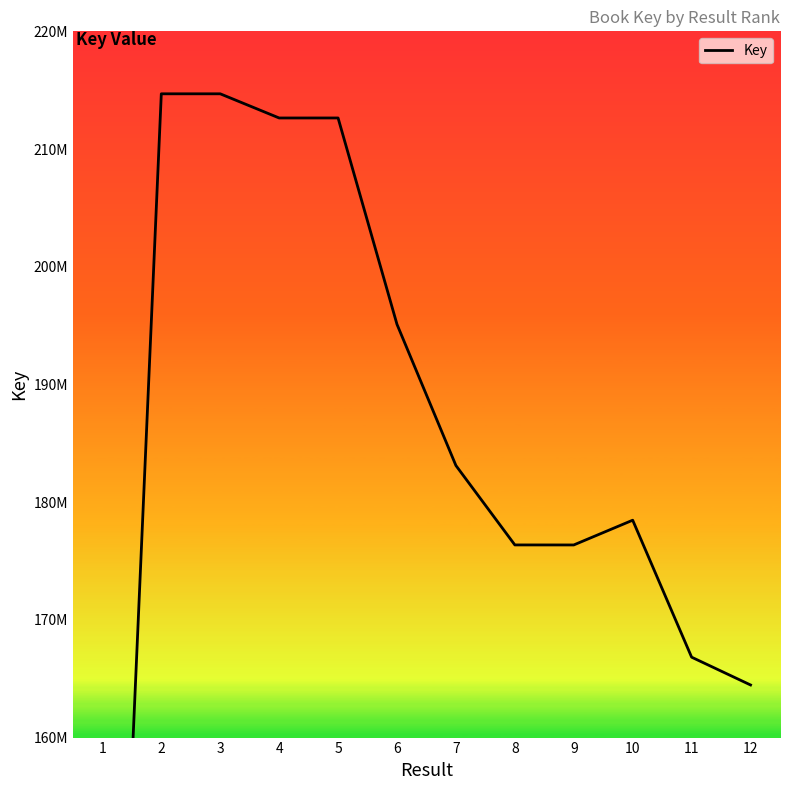

True or false: there are more than 2 points higher than both neighbors.

True